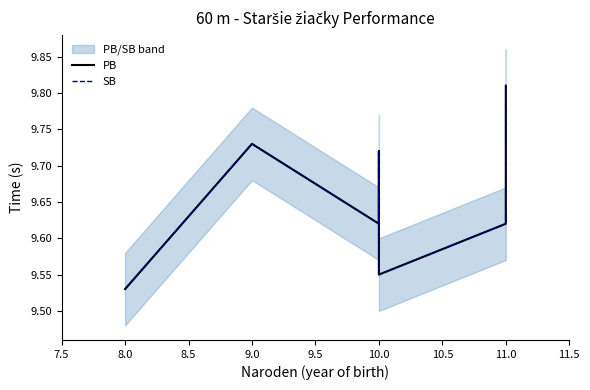

What is the maximum value for PB?

9.8